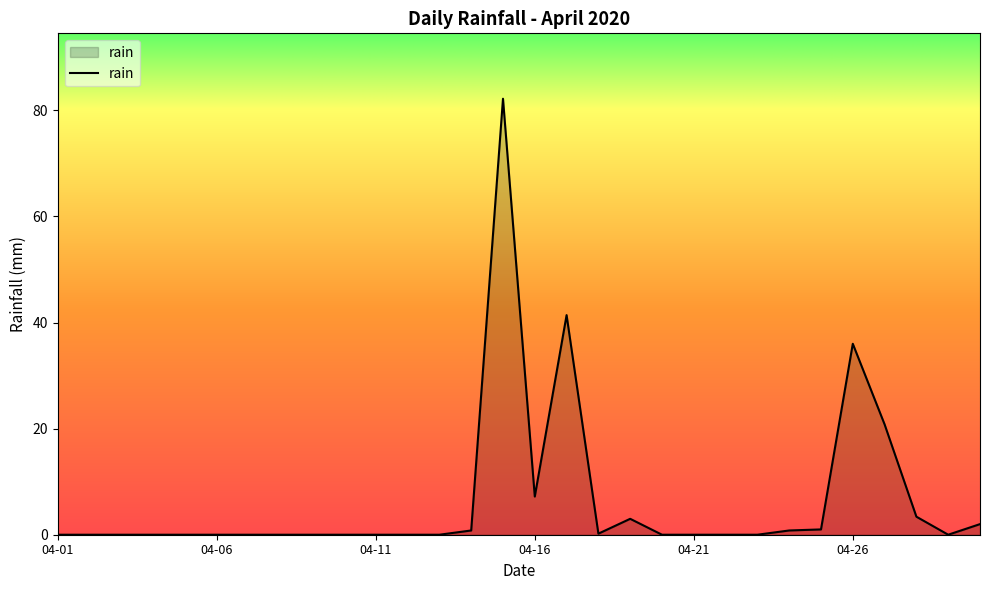

What is the difference between the maximum and minimum values?

82.2